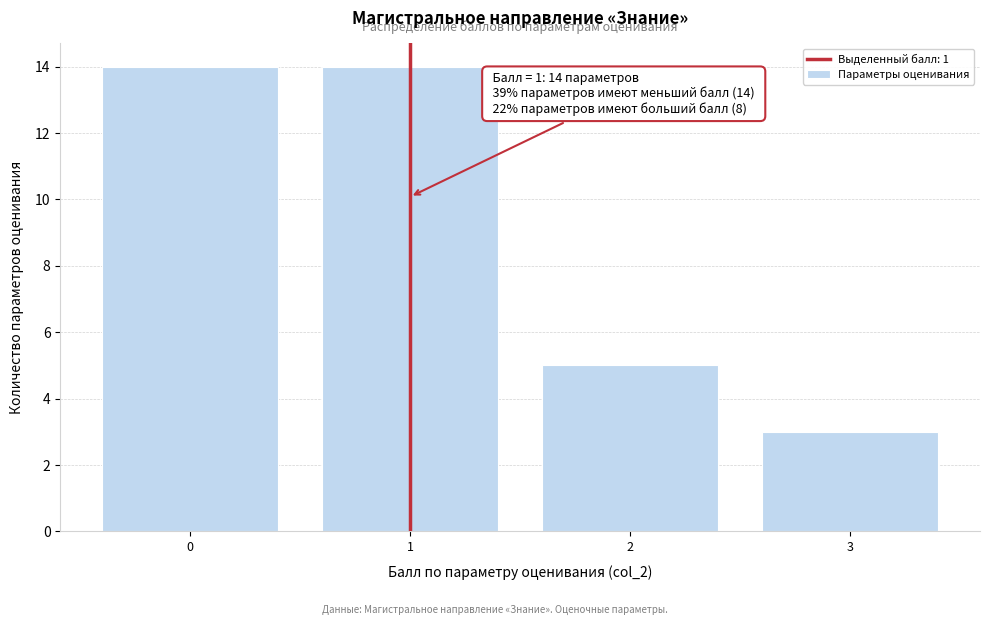

Reading left to right, what are all the values shown in this chart?

14	14	5	3